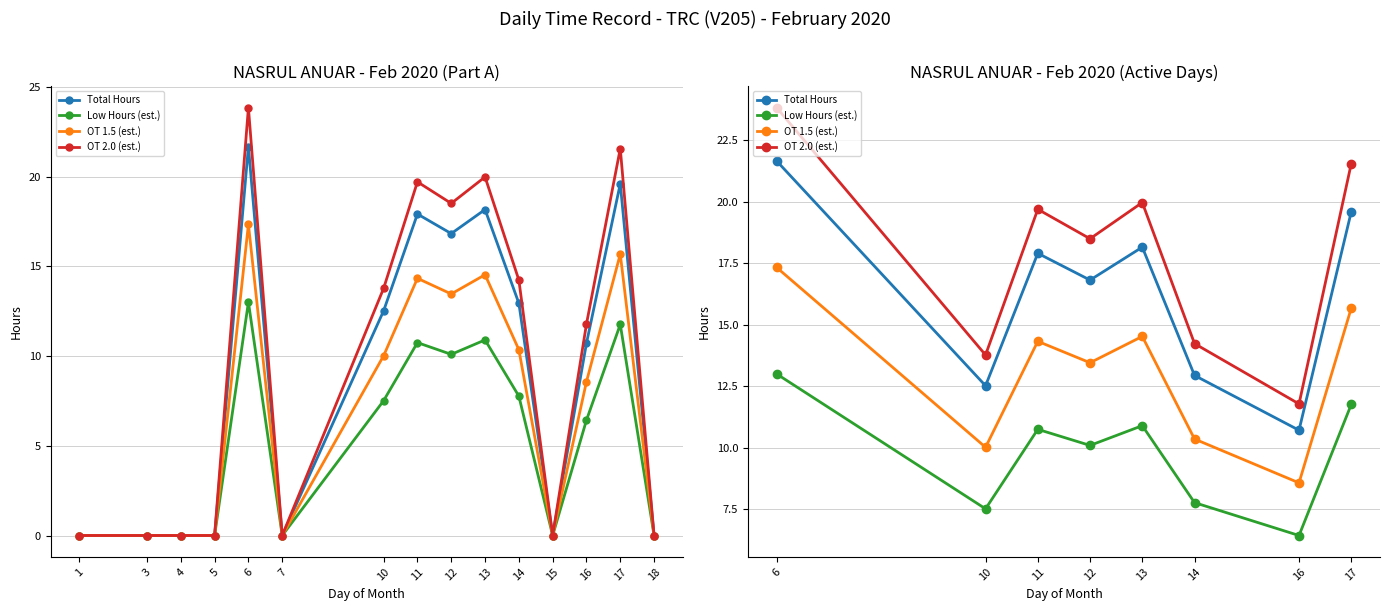

At 11, list the series in order from smallest to largest.

Low Hours (est.), OT 1.5 (est.), Total Hours, OT 2.0 (est.)